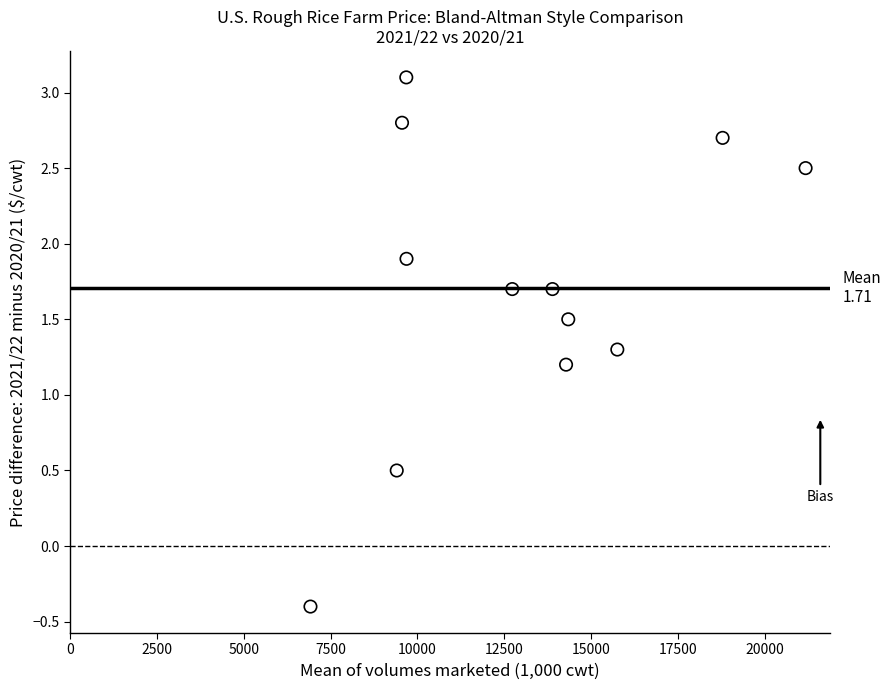

What Y value in the scatter plot is closest to 1?

1.2